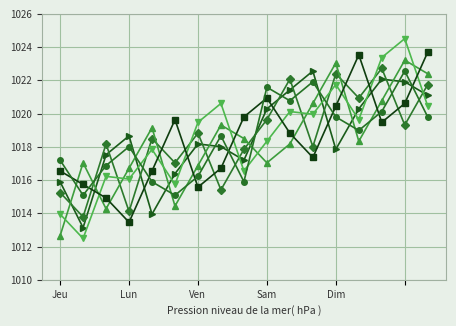

What is the greatest value displayed?

1024.5